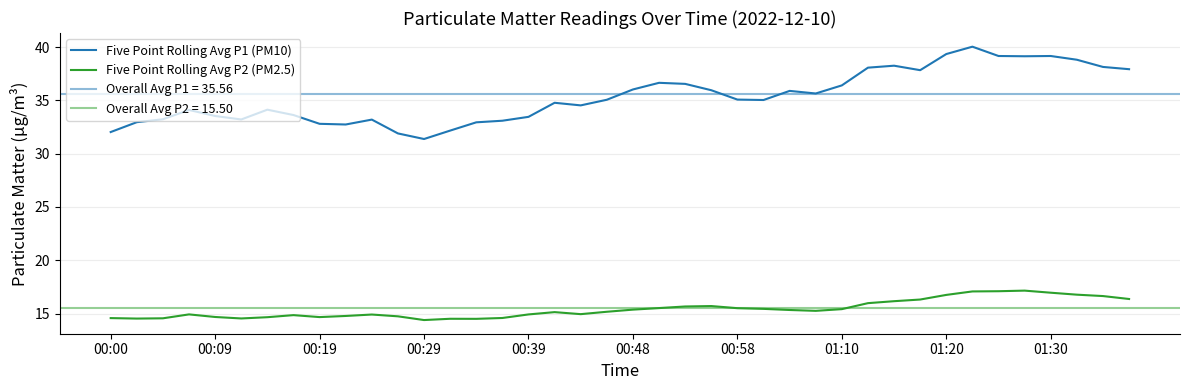

Is it true that Five Point Rolling Avg P2 (PM2.5) equals 7.8 at 11?

False